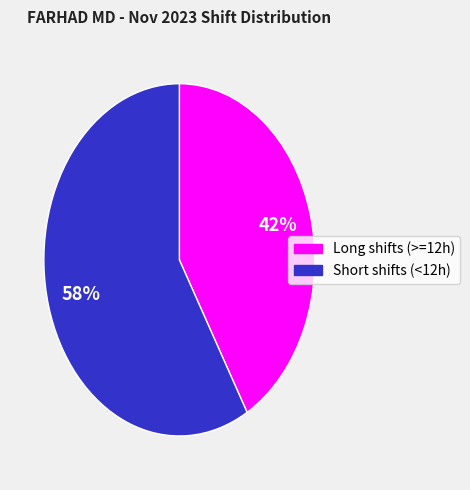

Which slice represents more than half of the pie?

Short shifts (<12h)